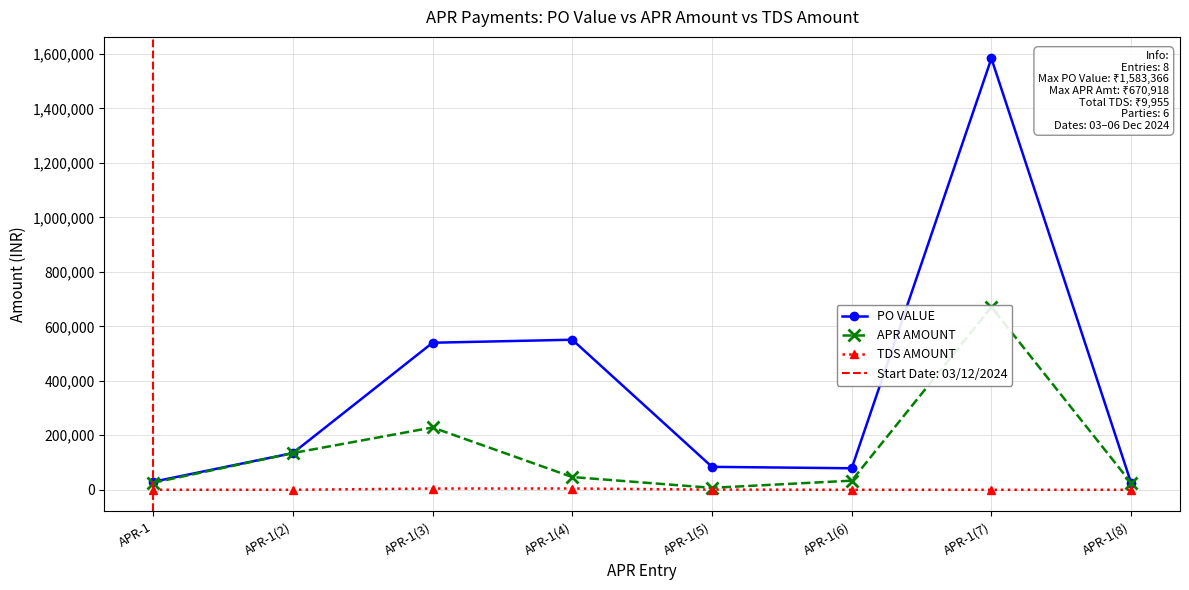

The PO VALUE series shows 25134.0 at APR-1(8). True or false?

True